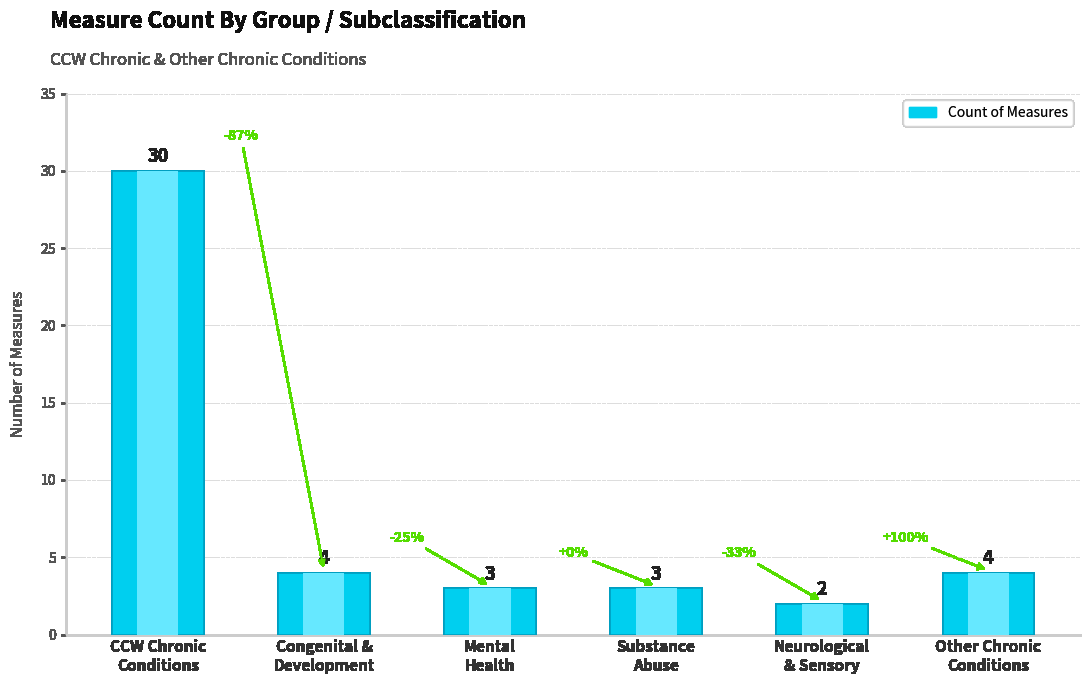

Reading left to right, extract all data points from this chart.

30	4	3	3	2	4